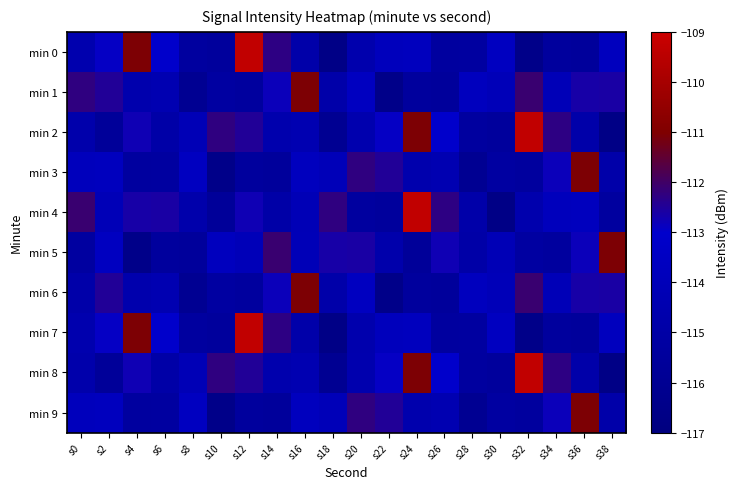

Which series has the largest total across all categories?

min 4